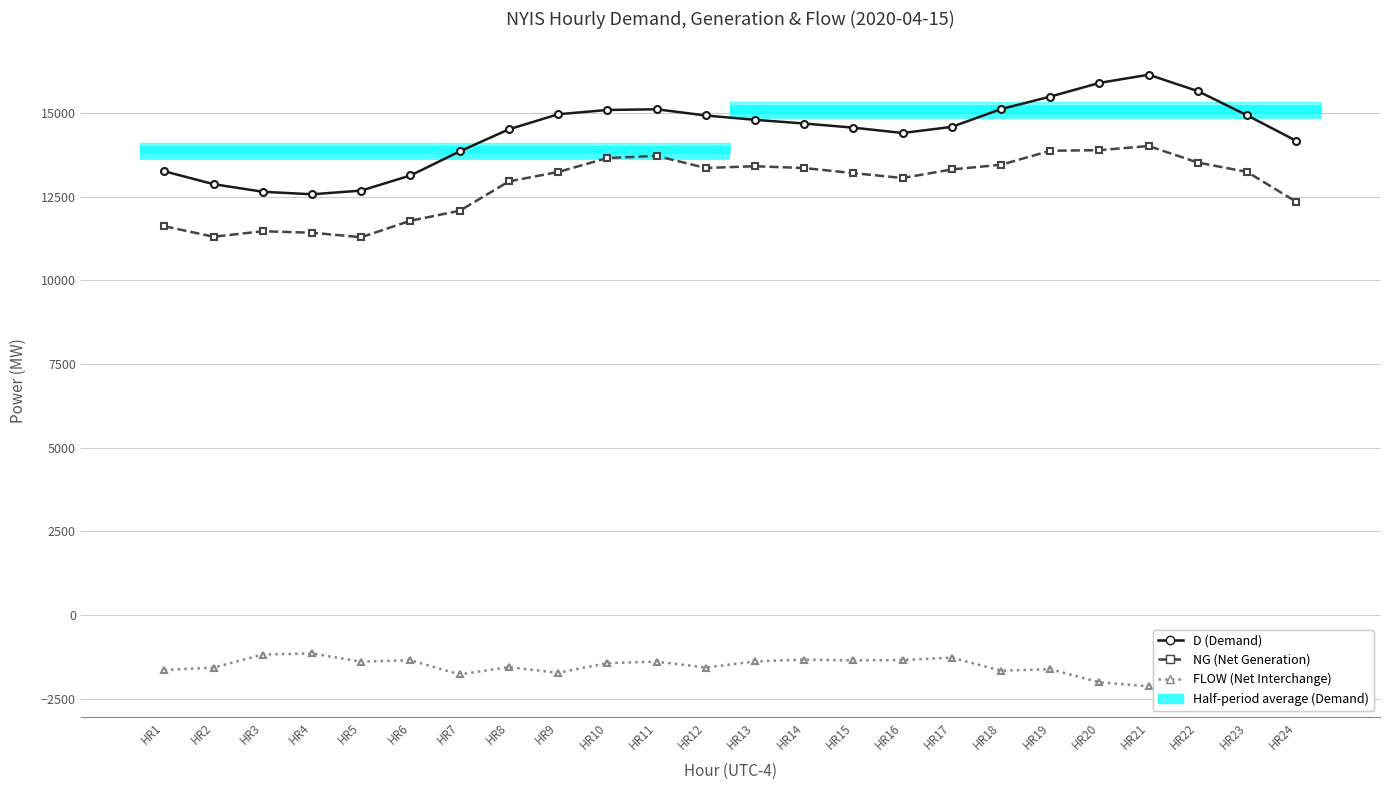

Which series has the largest total across all categories?

D (Demand)